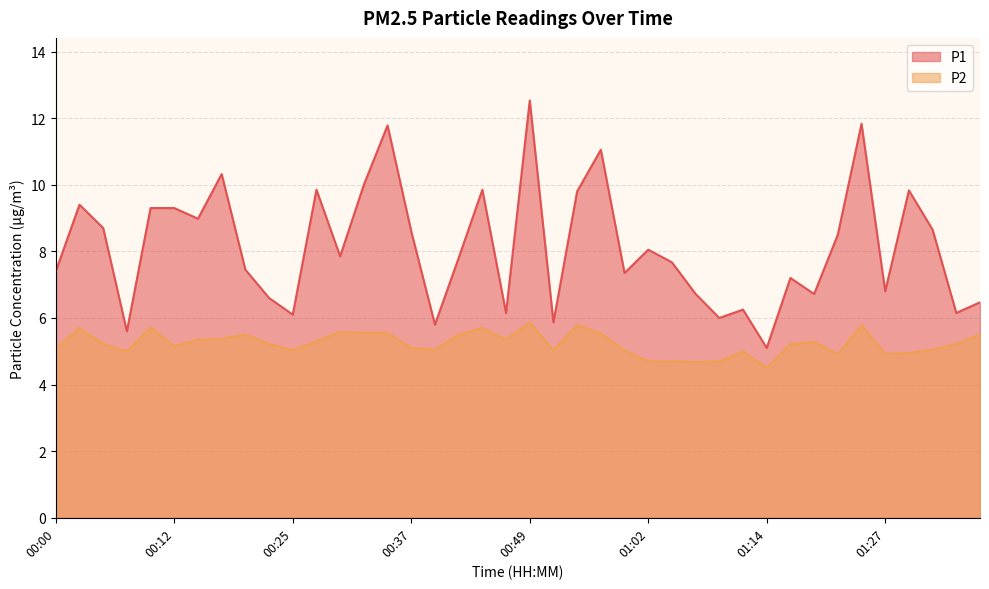

What is the difference between the maximum and minimum values in the P2 series?

1.4